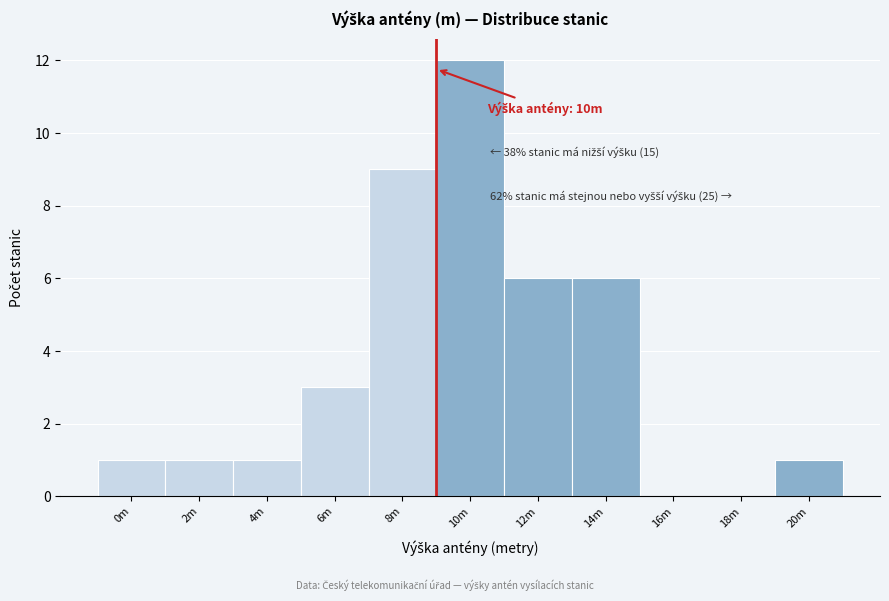

Reading left to right, extract all data points from this chart.

0m=1	2m=1	4m=1	6m=3	8m=9	10m=12	12m=6	14m=6	16m=0	18m=0	20m=1